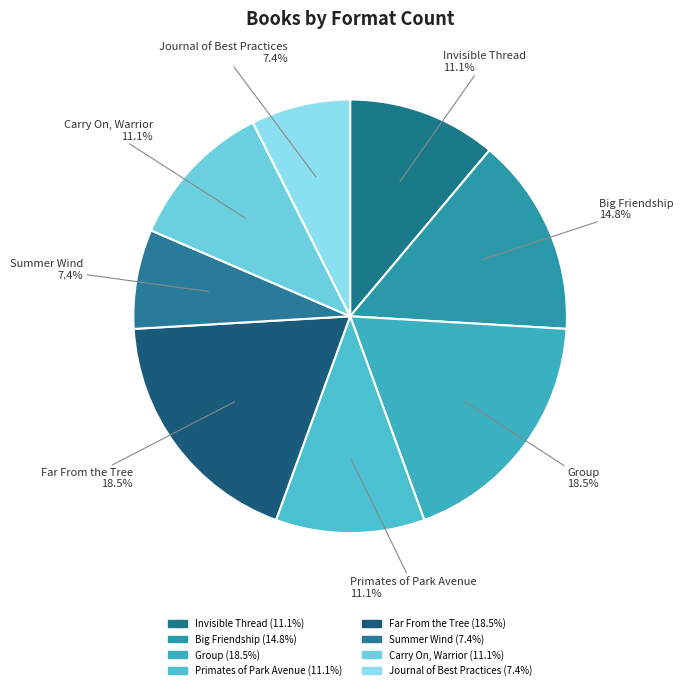

Is there any slice that represents more than half of the pie?

No